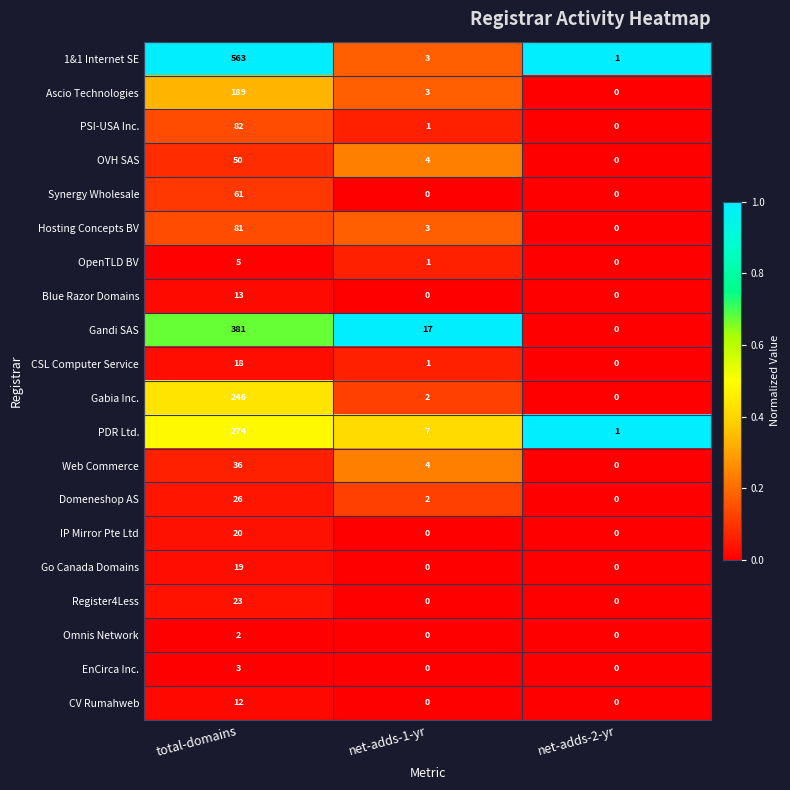

True or false: CSL Computer Service has a value of 1 at net-adds-1-yr.

True